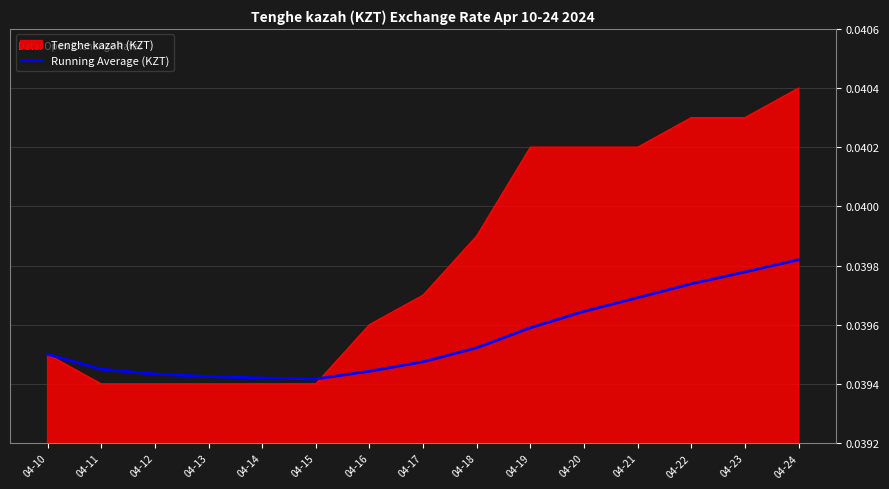

The Tenghe kazah (KZT) series shows 0.1 at 04-19. True or false?

False